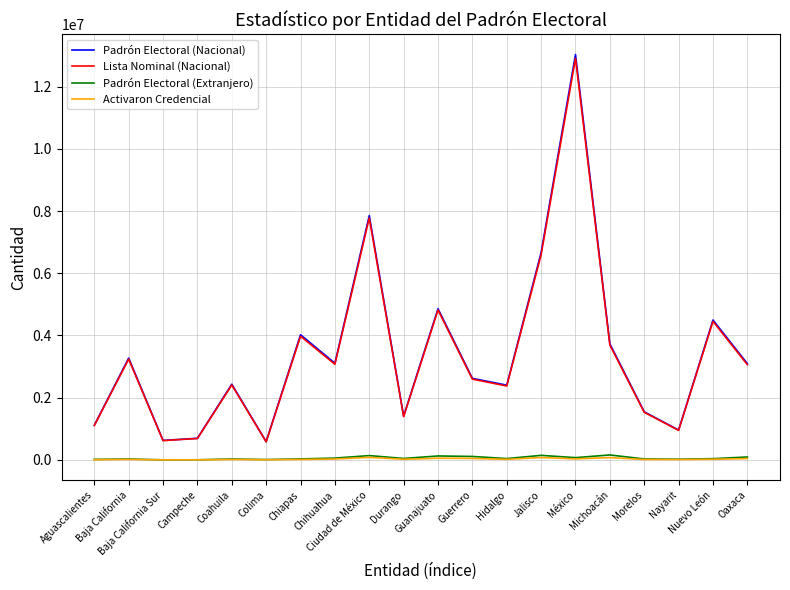

True or false: Padrón Electoral (Nacional) and Padrón Electoral (Extranjero) cross at least once.

False